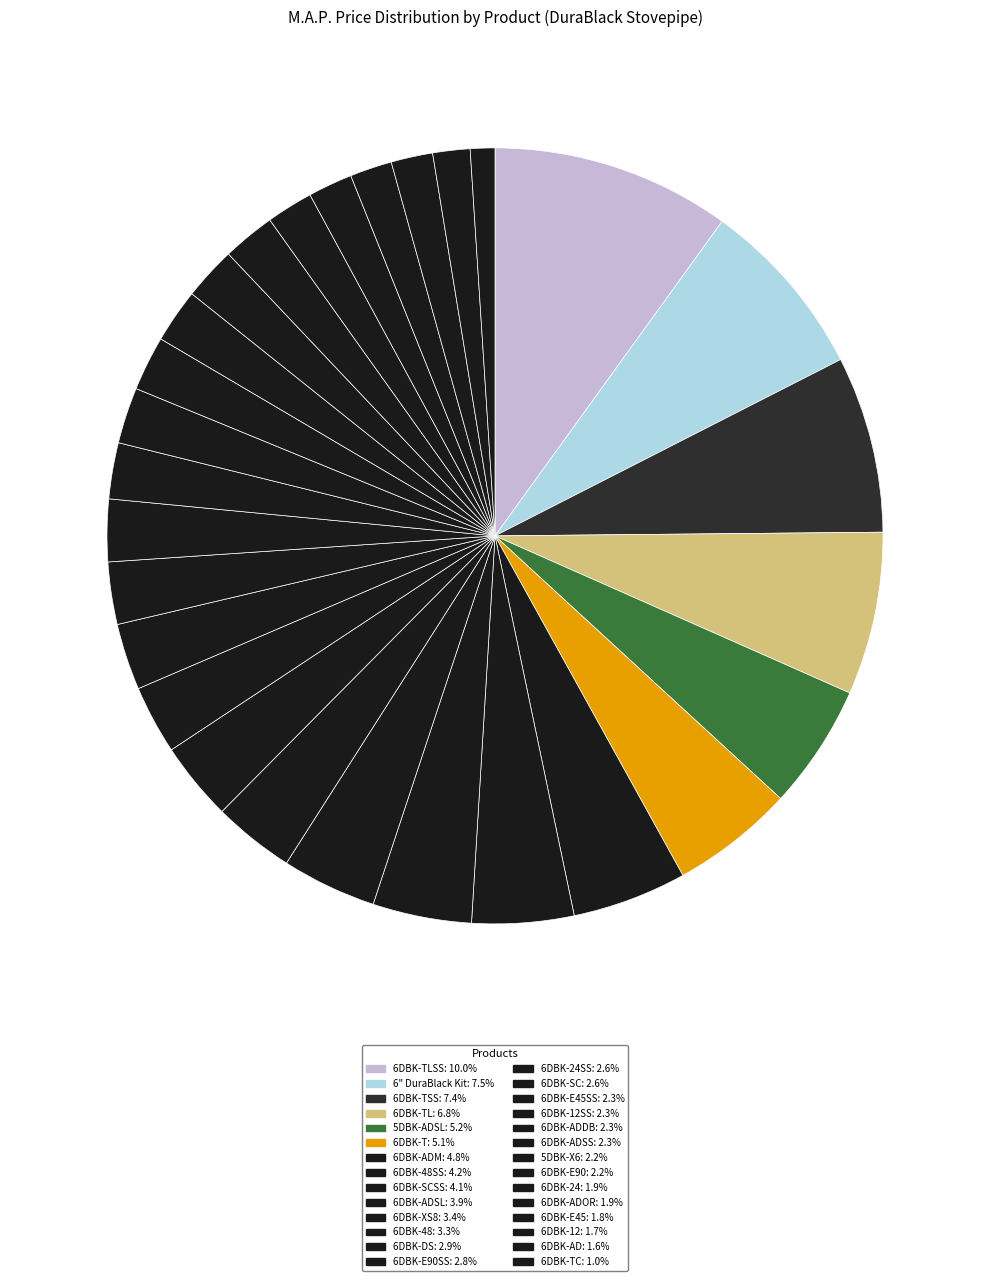

Which slice is the largest?

6DBK-TLSS